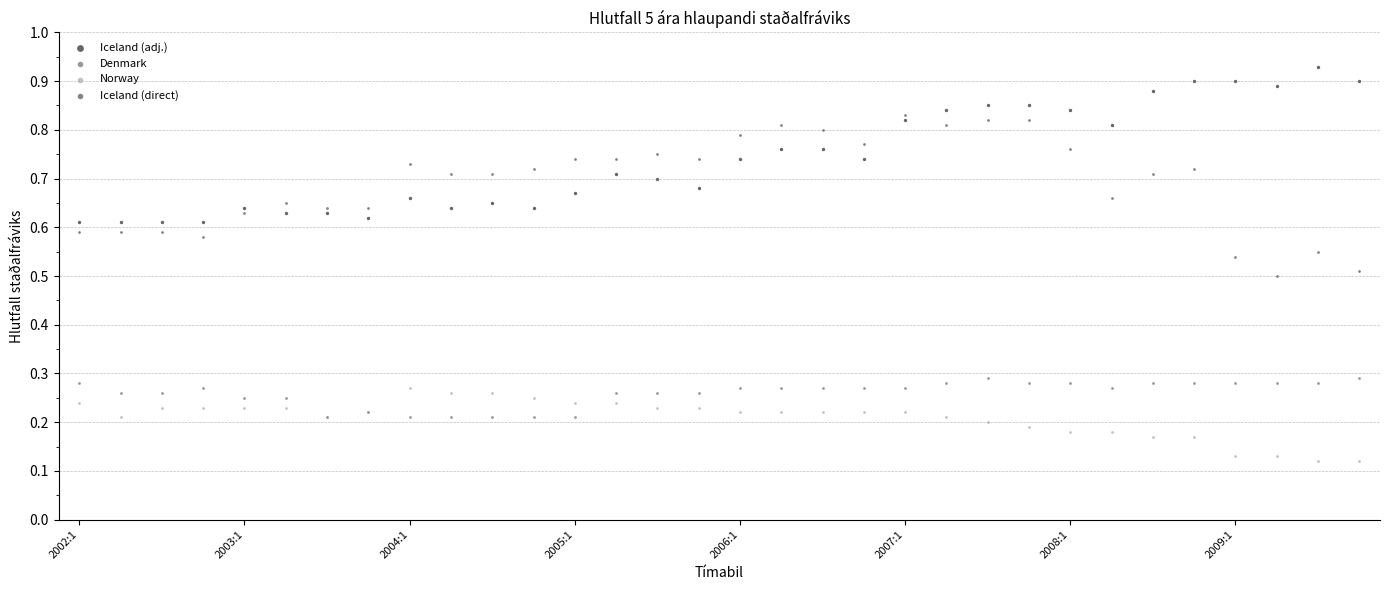

What are all the series names shown in the legend?

Iceland (adj.), Denmark, Norway, Iceland (direct)